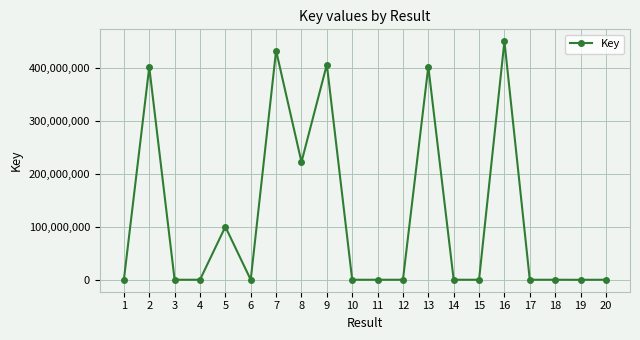

What is the greatest value displayed?

450665097